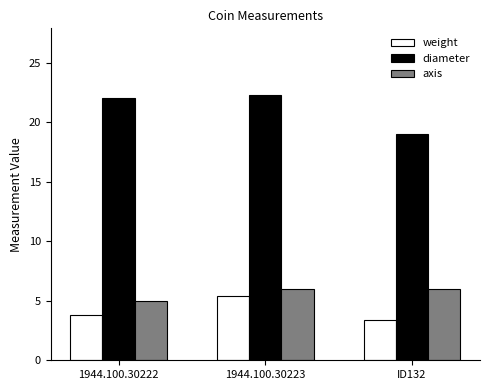

The axis series shows 6.0 at 1944.100.30223. True or false?

True